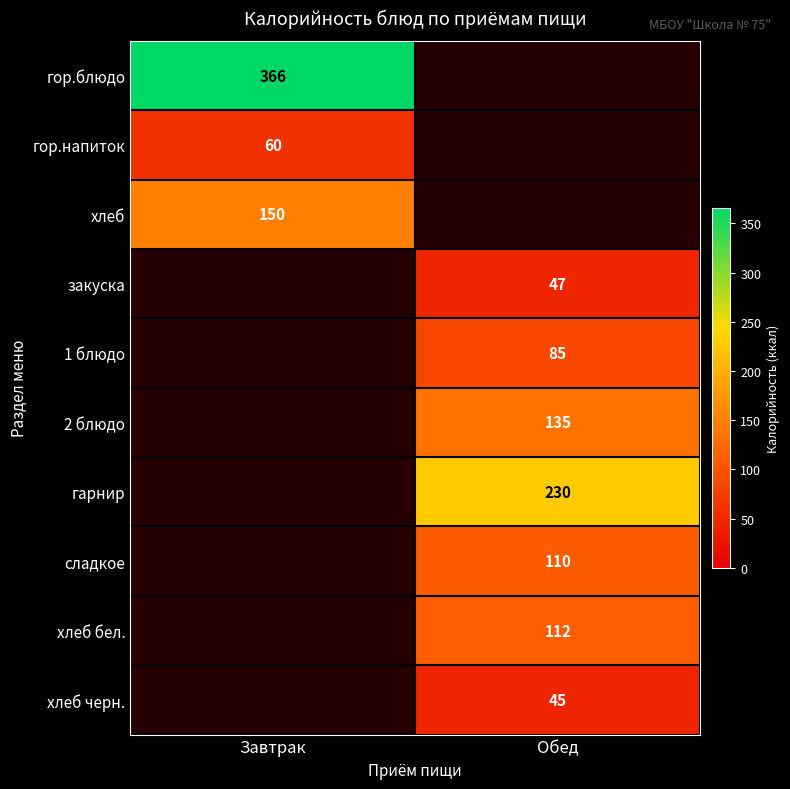

True or false: 2 блюдо has a value of 196 at Обед.

False